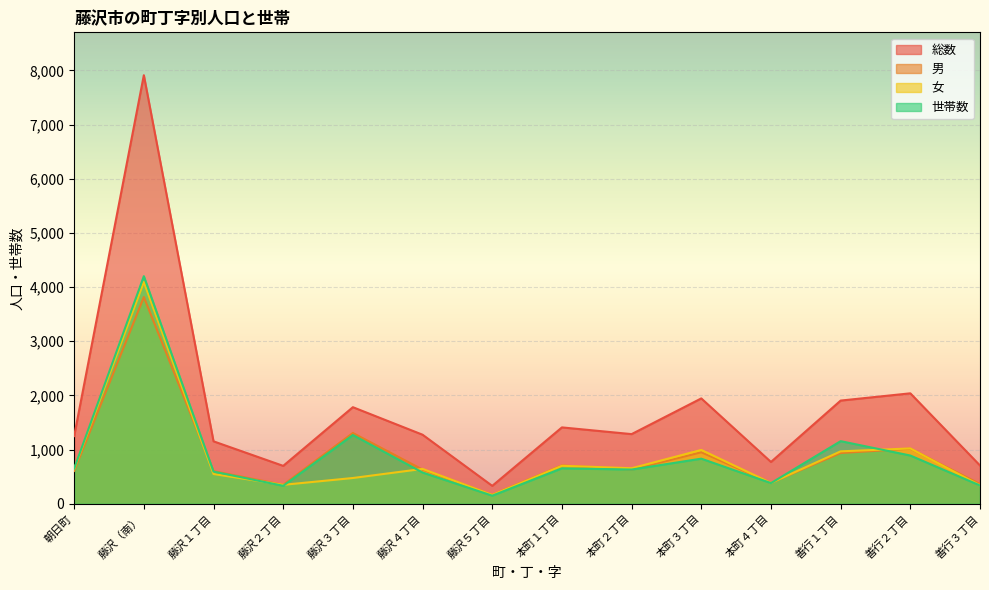

What is the sum of the 女 values at 善行１丁目 and 本町１丁目?

1670